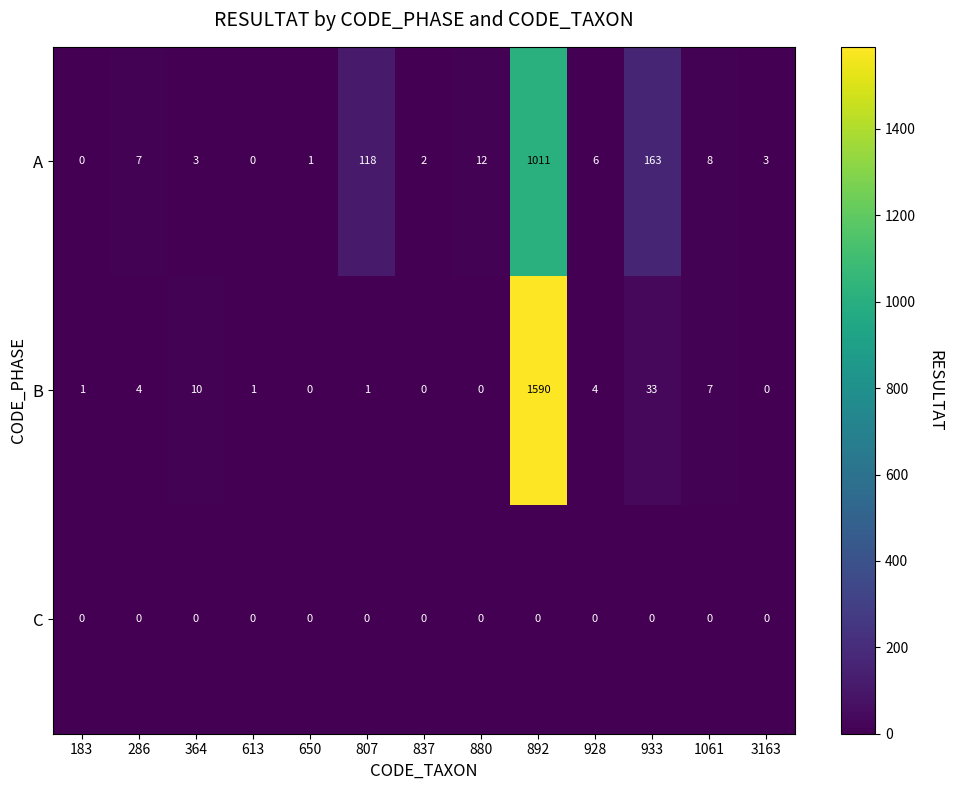

How many categories are shown in the chart?

13